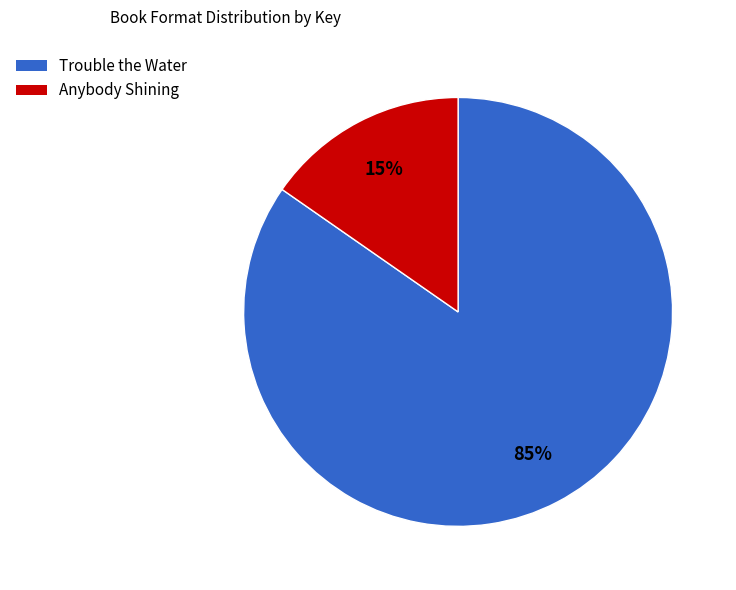

Is it true that Trouble the Water is 92% of the pie?

False